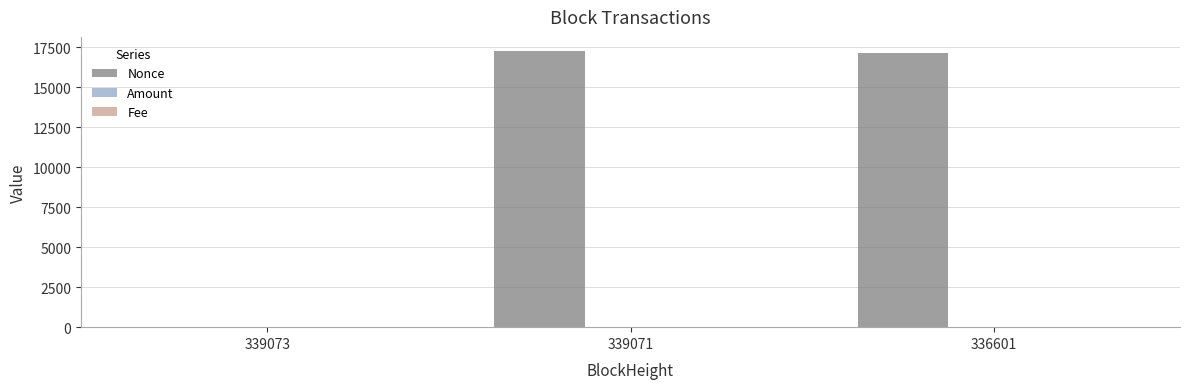

Which series has the largest total across all categories?

Nonce